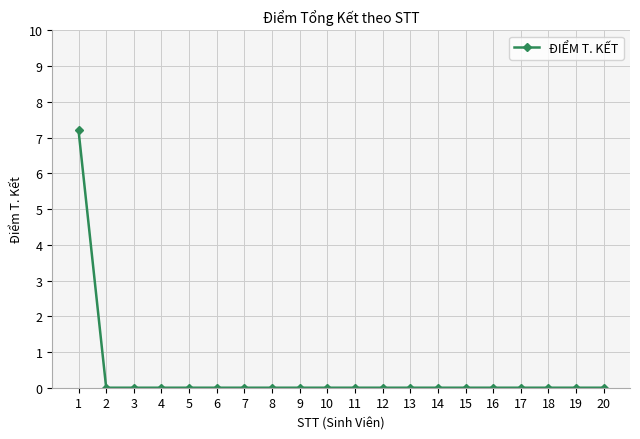

How many categories are shown in the chart?

20